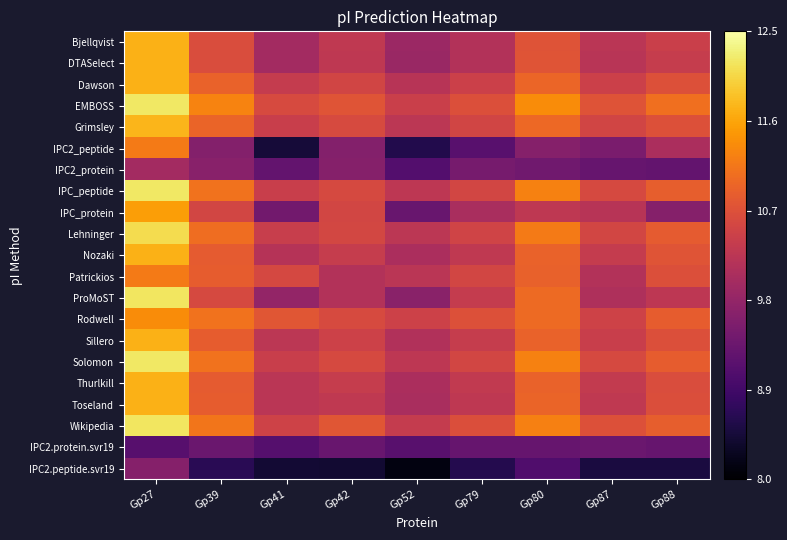

What is the difference between the highest and lowest values at Gp88?

2.6